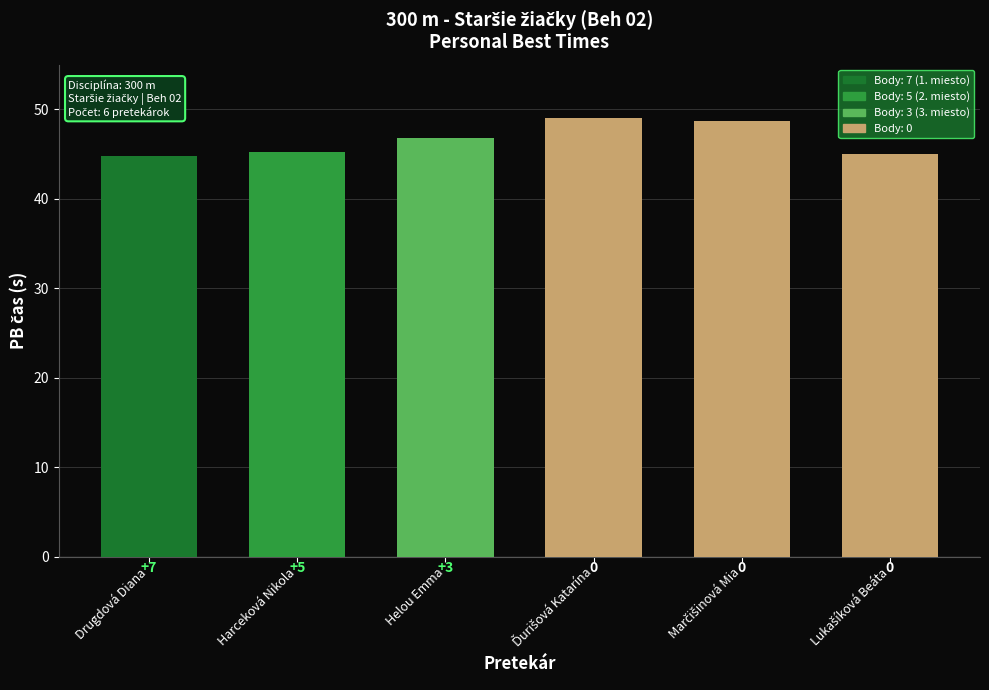

What is the value of the 1st bar from the left?

44.8